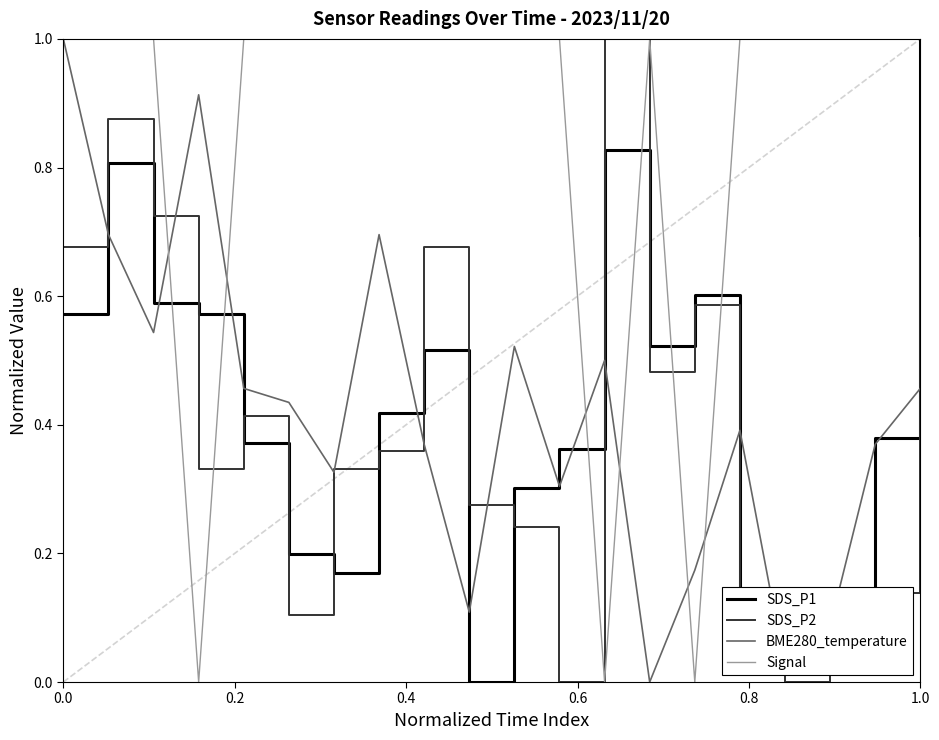

What is the difference between the maximum and minimum values in the Signal series?

1.0